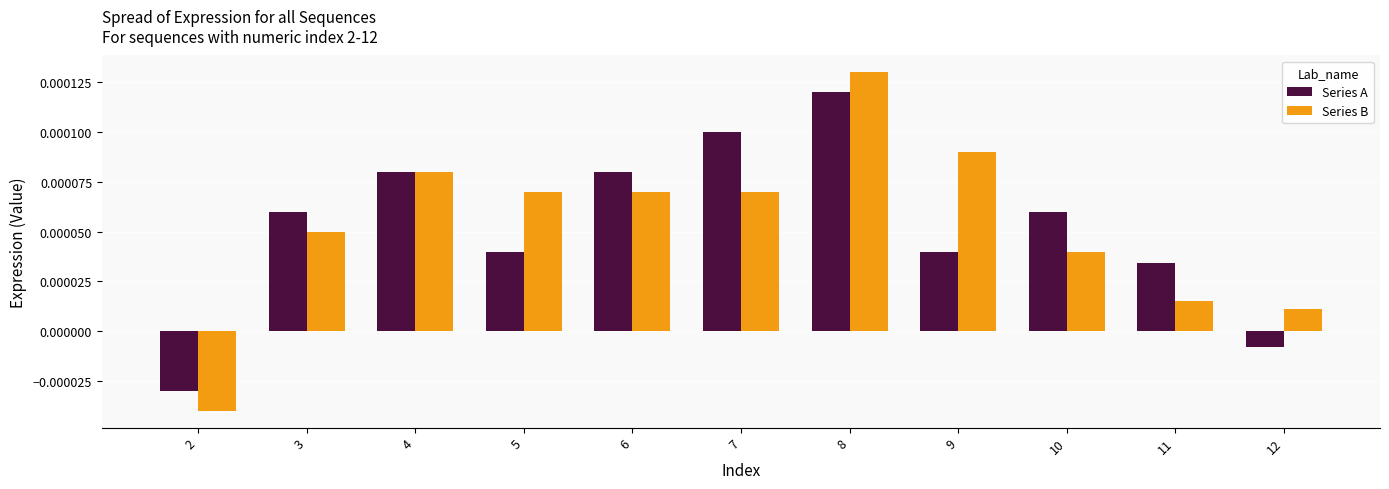

How many bars are there in total?

22